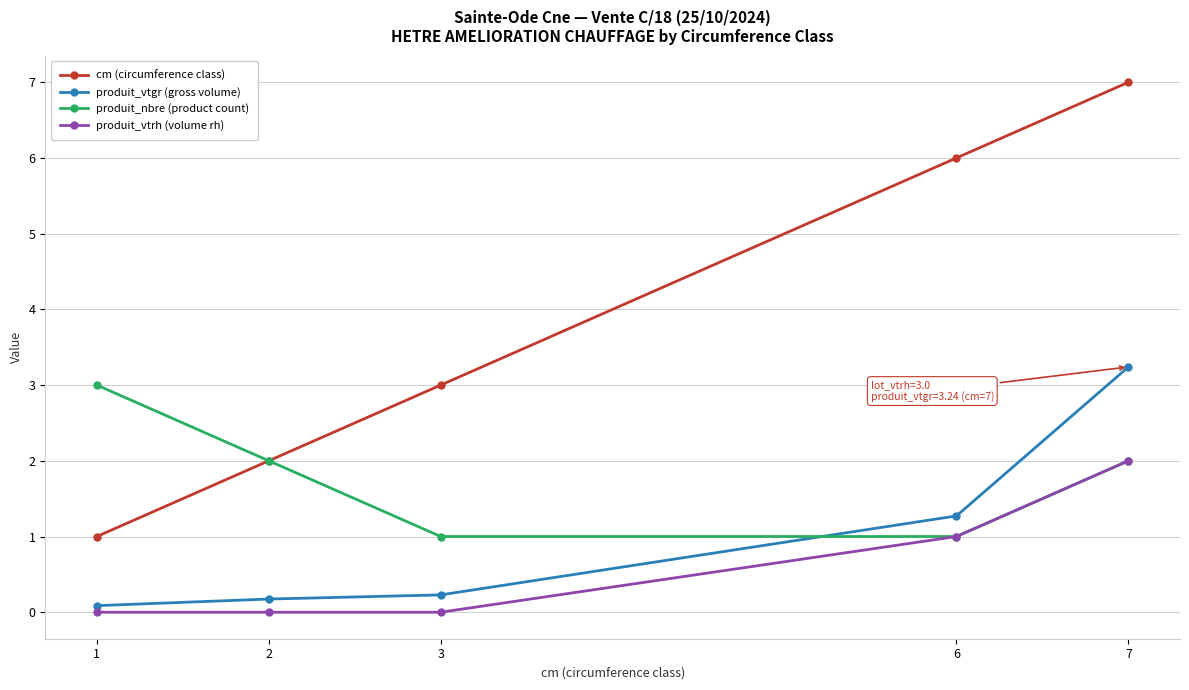

Reading right to left, what are all the values shown in this chart?

cm (circumference class): 7=7.0	6=6.0	3=3.0	2=2.0	1=1.0
produit_vtgr (gross volume): 7=3.2	6=1.3	3=0.2	2=0.2	1=0.1
produit_nbre (product count): 7=2.0	6=1.0	3=1.0	2=2.0	1=3.0
produit_vtrh (volume rh): 7=2.0	6=1.0	3=0.0	2=0.0	1=0.0